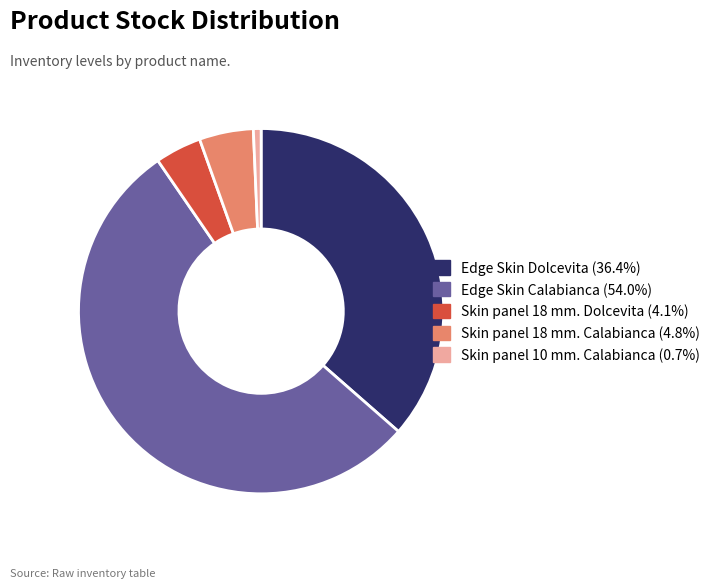

Which slice is the smallest?

Skin panel 10 mm. Calabianca